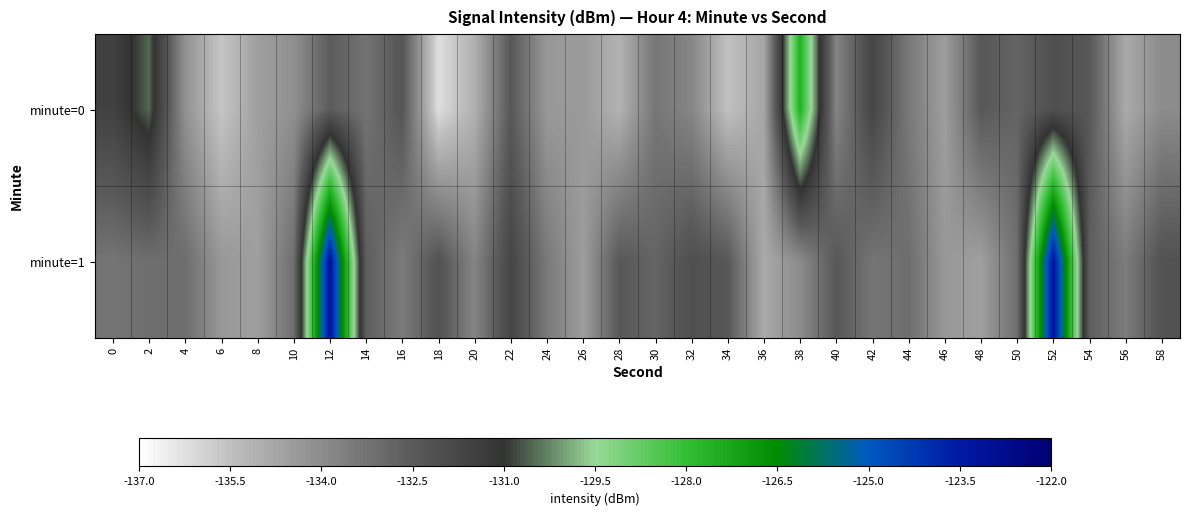

Rank the series by their average value, from highest to lowest.

minute=1, minute=0